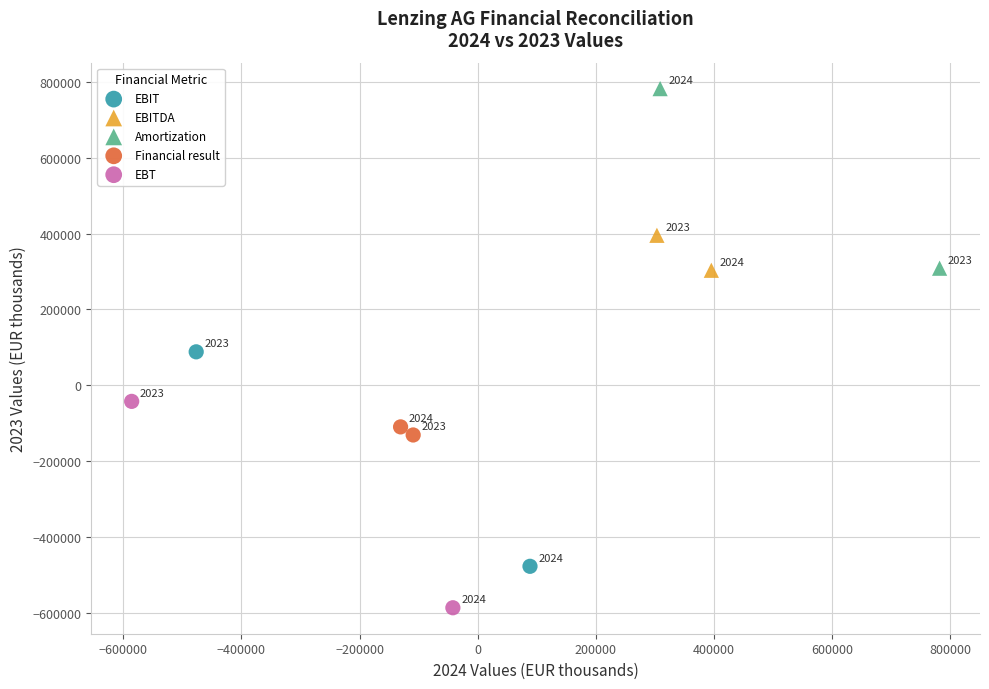

Which series reaches the minimum Y coordinate?

EBT